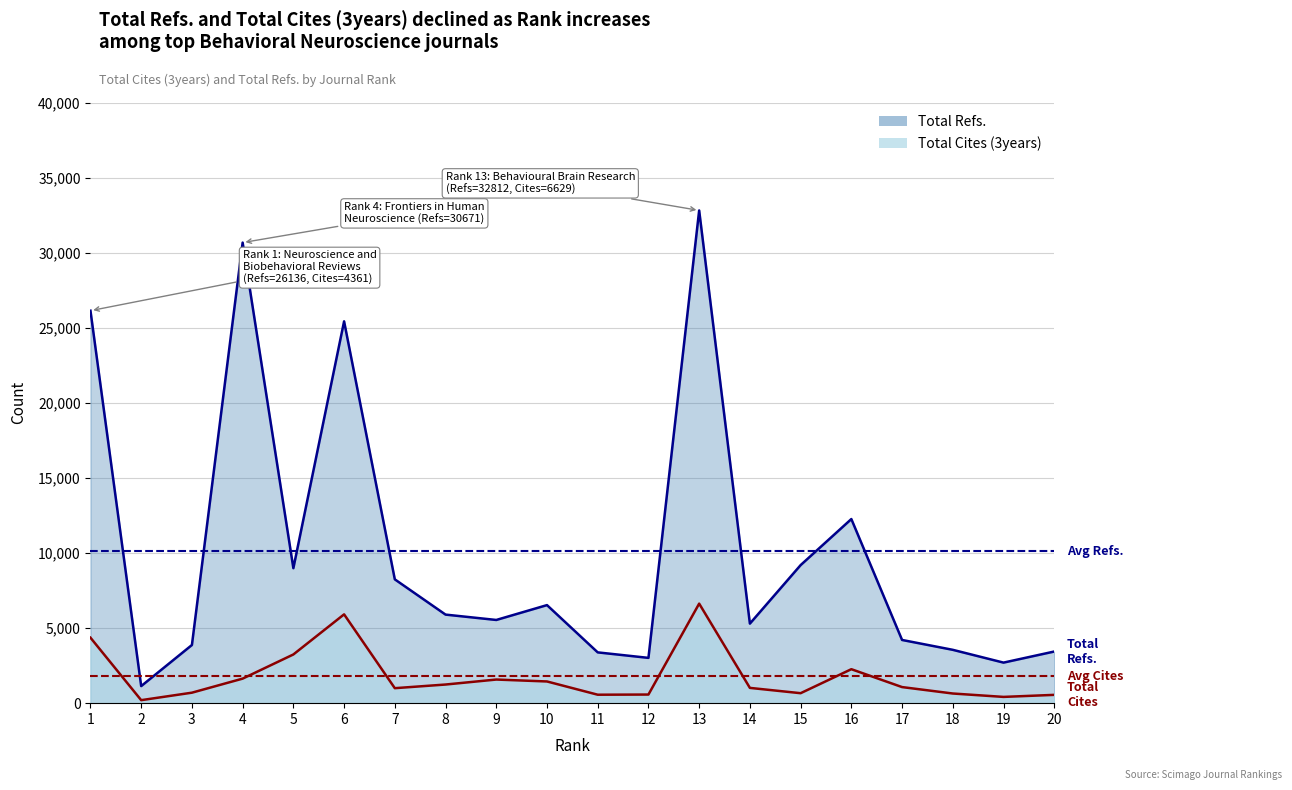

How many interior local valleys does the Total Cites (3years) series have?

5